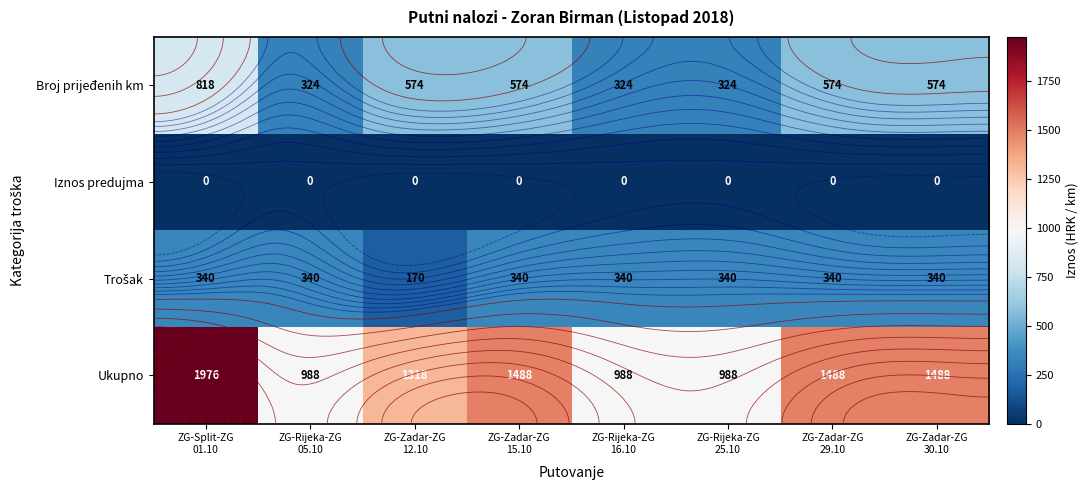

How many Ukupno values are between 988 and 1488?

7